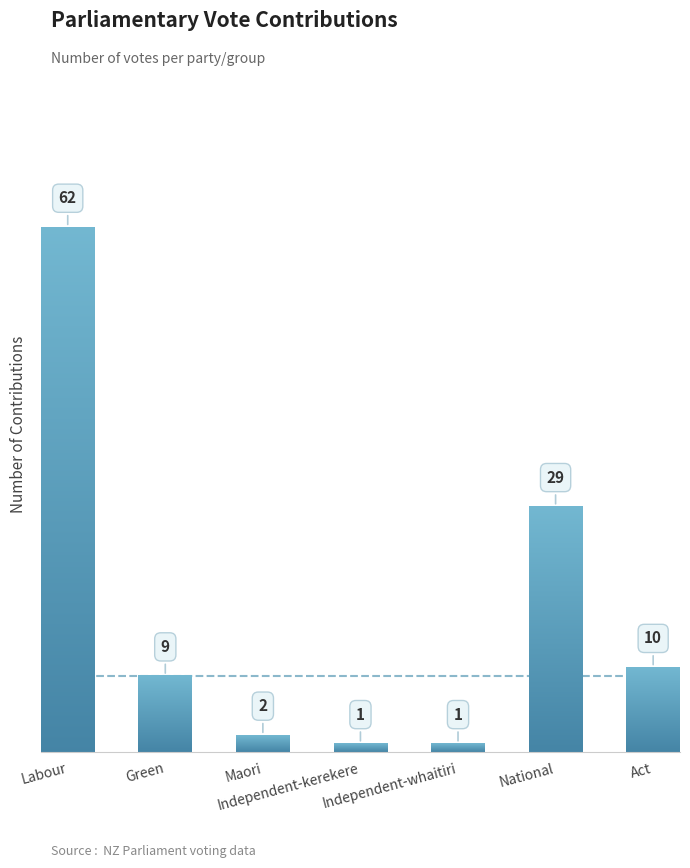

What is the label of the 3rd bar from the right?

Independent-whaitiri